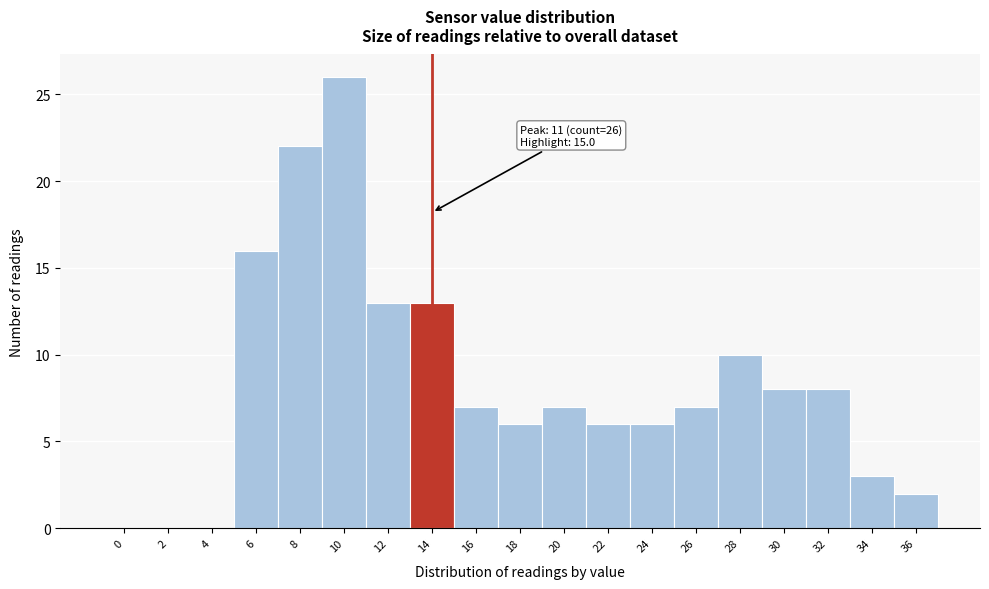

Reading left to right, list all the values displayed in this chart.

0=0	2=0	4=0	6=16	8=22	10=26	12=13	14=13	16=7	18=6	20=7	22=6	24=6	26=7	28=10	30=8	32=8	34=3	36=2